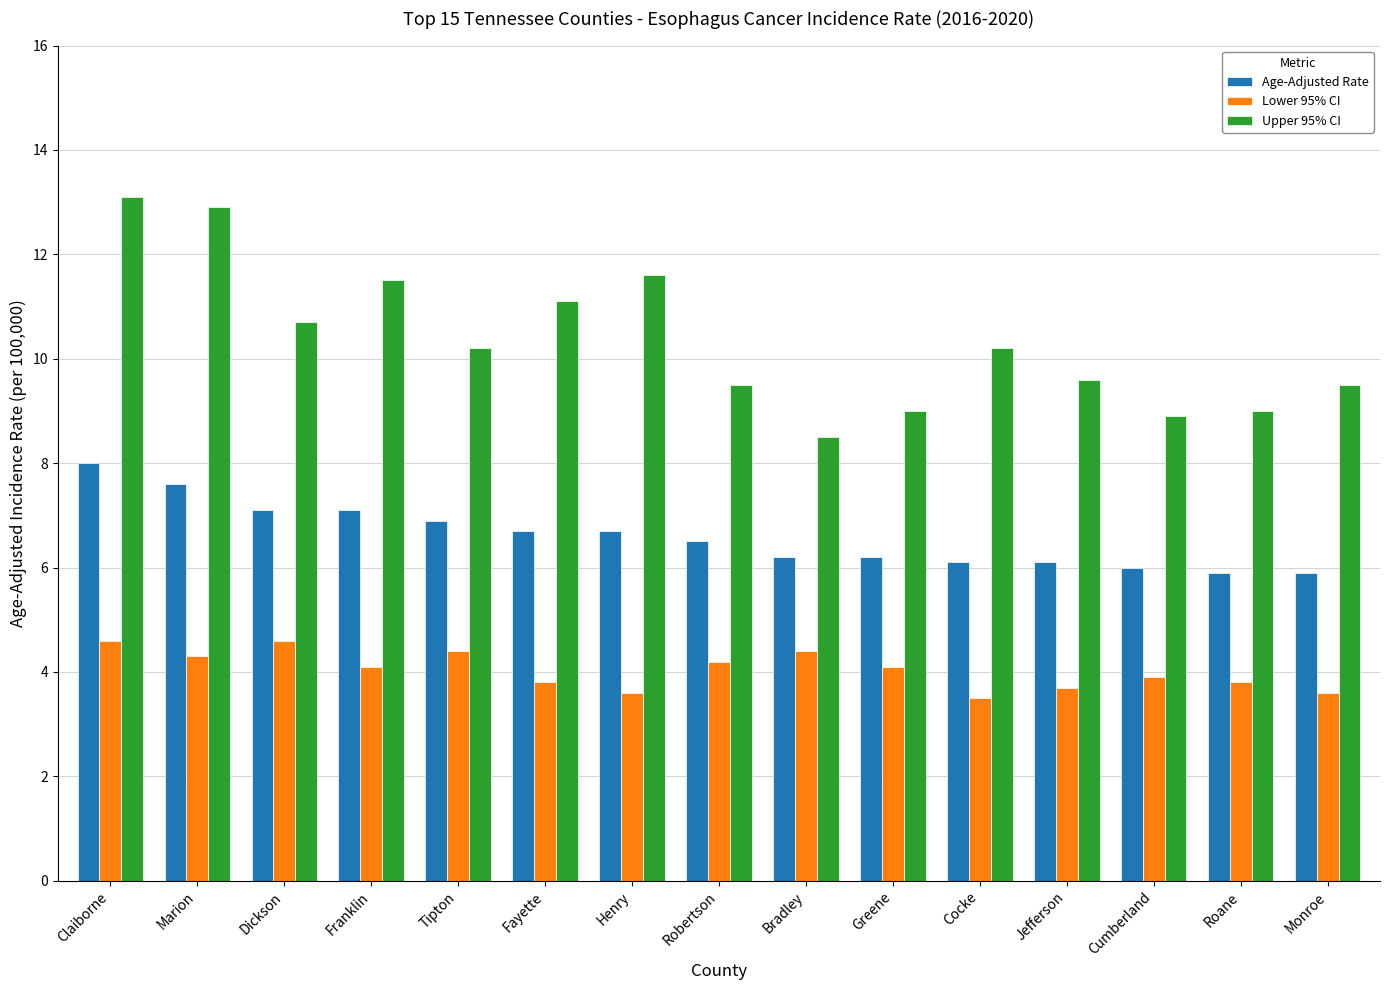

What position from the left is Greene?

10